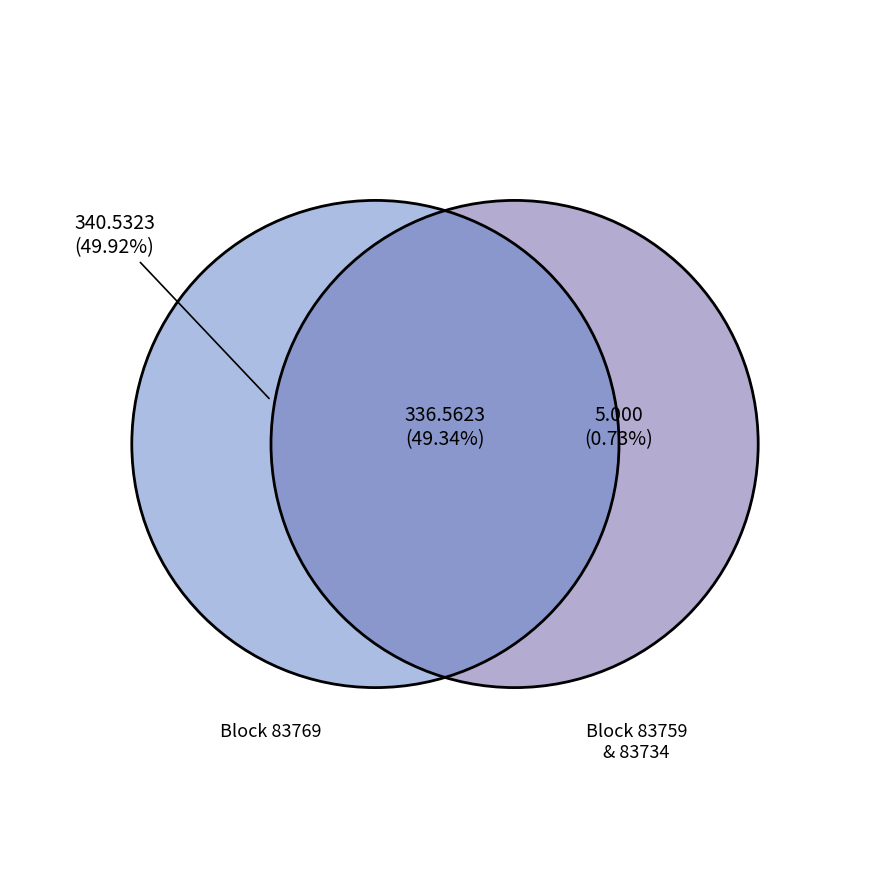

True or false: 83734 accounts for 50% of the total.

True